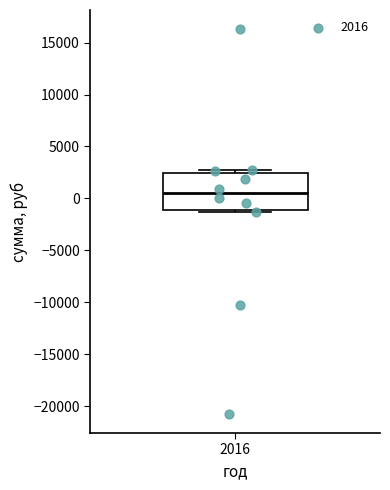

Transcribe this box plot: give where the median line is, the range the box spans, and where the two whiskers end, as read against the y-axis. The values are not printed on the chart, so give them approximately, as read against the axis.

median 500, box -1000 to 2500, whiskers -1500 to 2500 (just above the box's upper edge)